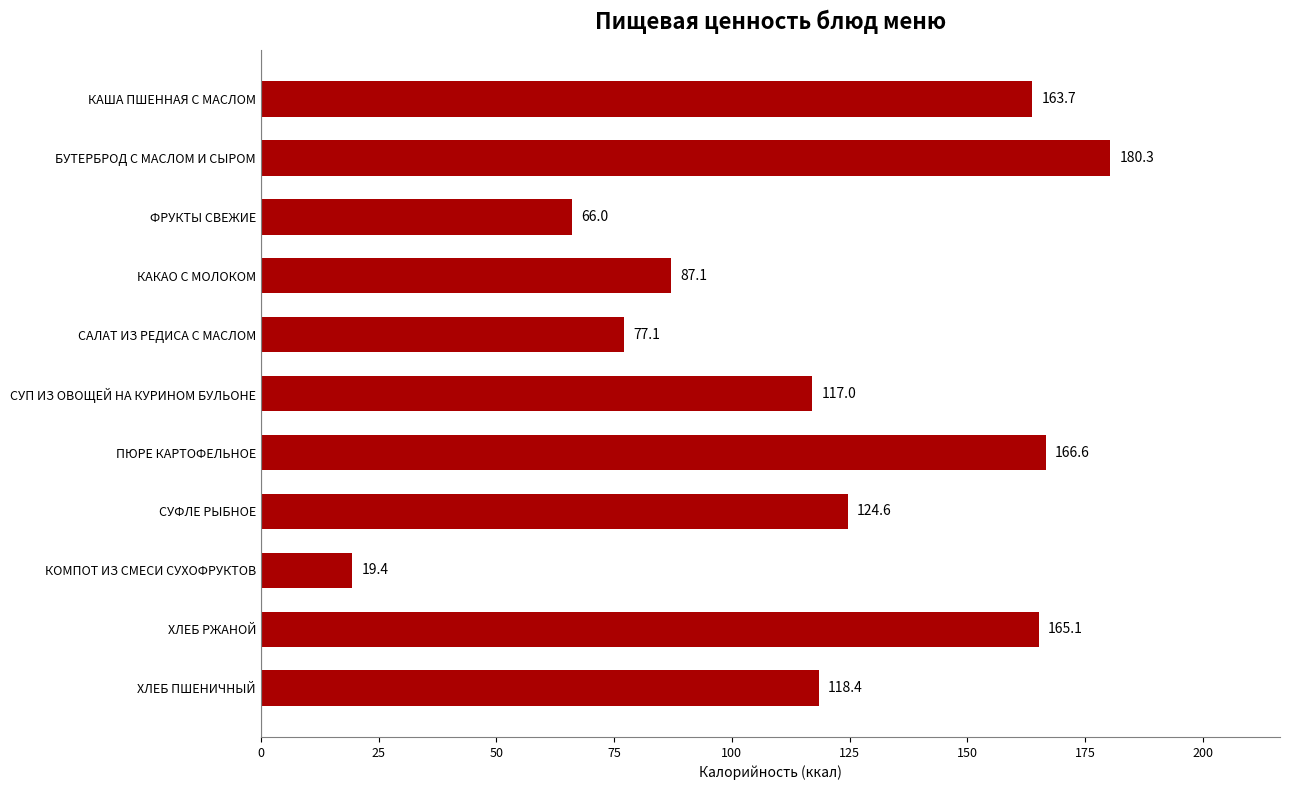

How many bars are there in total?

11